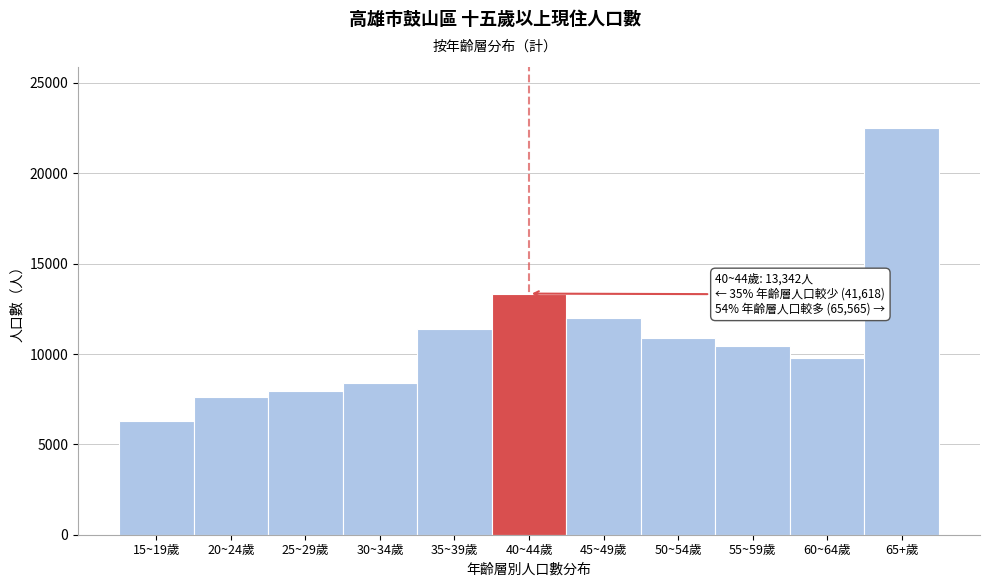

Reading left to right, list all the values displayed in this chart.

15~19歲=6271	20~24歲=7619	25~29歲=7946	30~34歲=8384	35~39歲=11398	40~44歲=13342	45~49歲=11967	50~54歲=10892	55~59歲=10432	60~64歲=9769	65+歲=22505